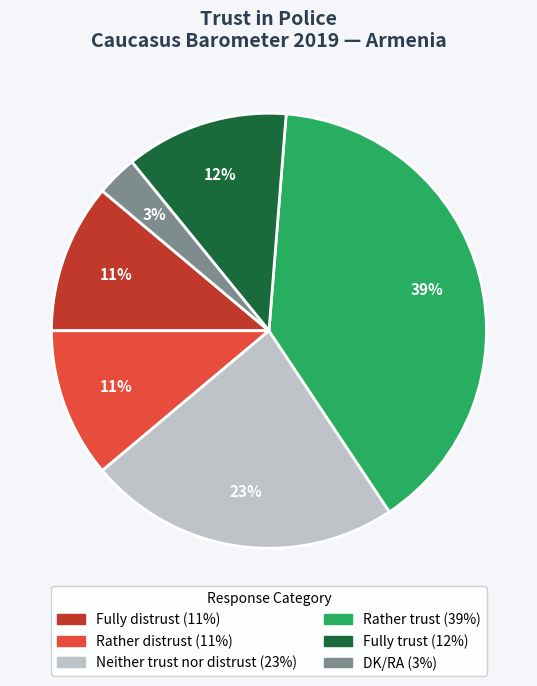

To the nearest percent, what is the average slice percentage?

17%